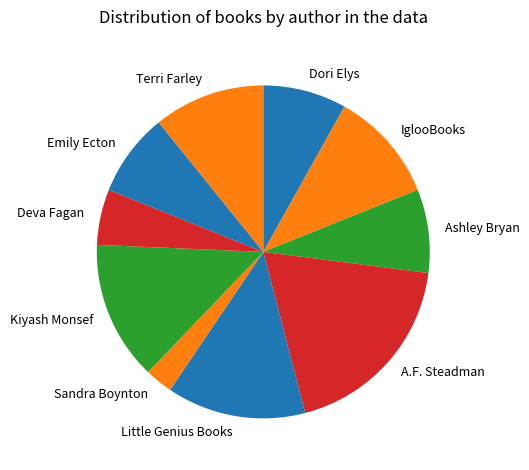

What is the smallest slice in the pie chart?

Sandra Boynton